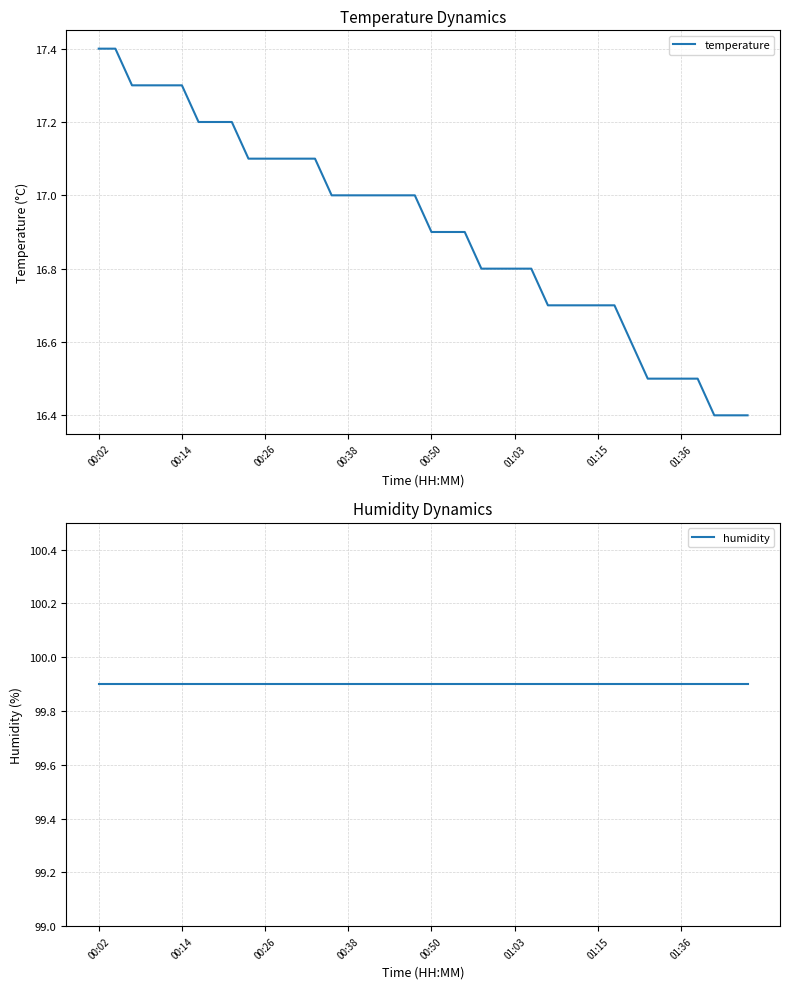

Rank the series by their average value, from lowest to highest.

temperature, humidity